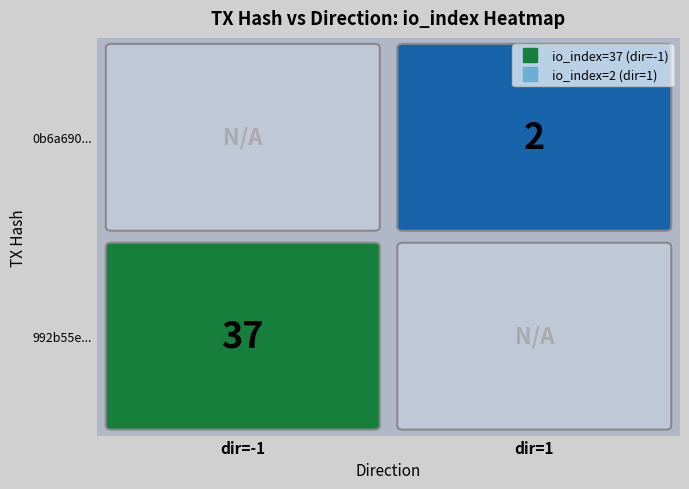

What is the difference between the highest and lowest values at io_index?

35